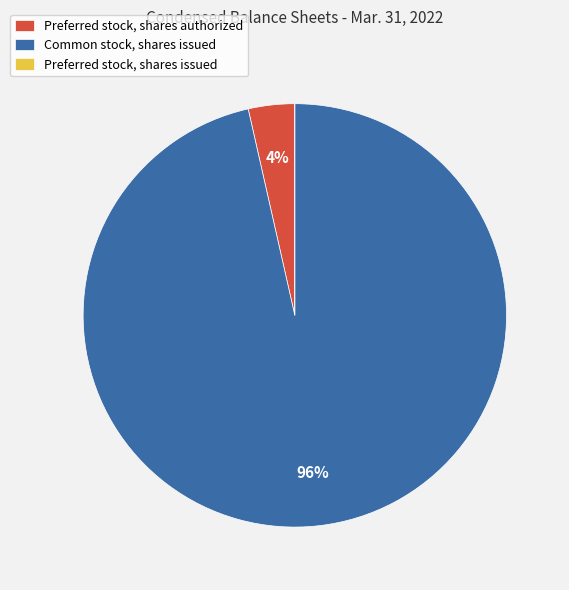

Is it true that Common stock, shares issued is 89% of the pie?

False